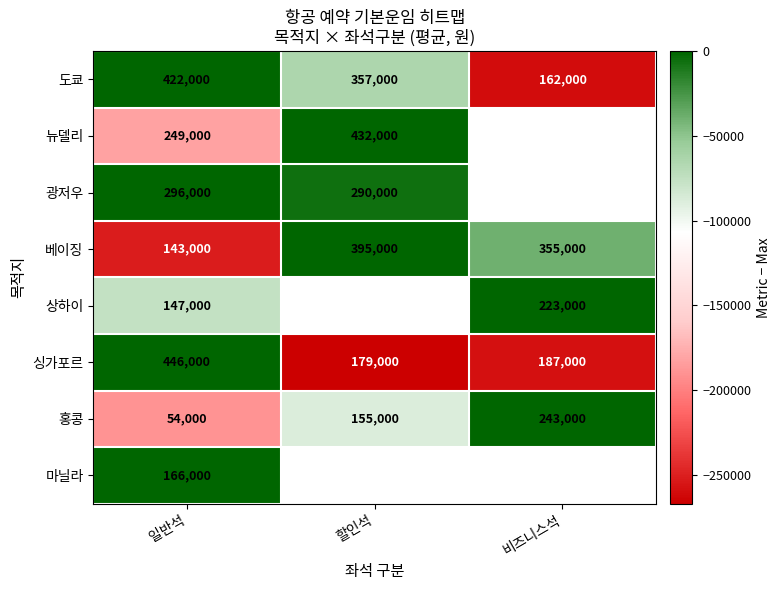

What is the smallest value displayed?

-267000.0